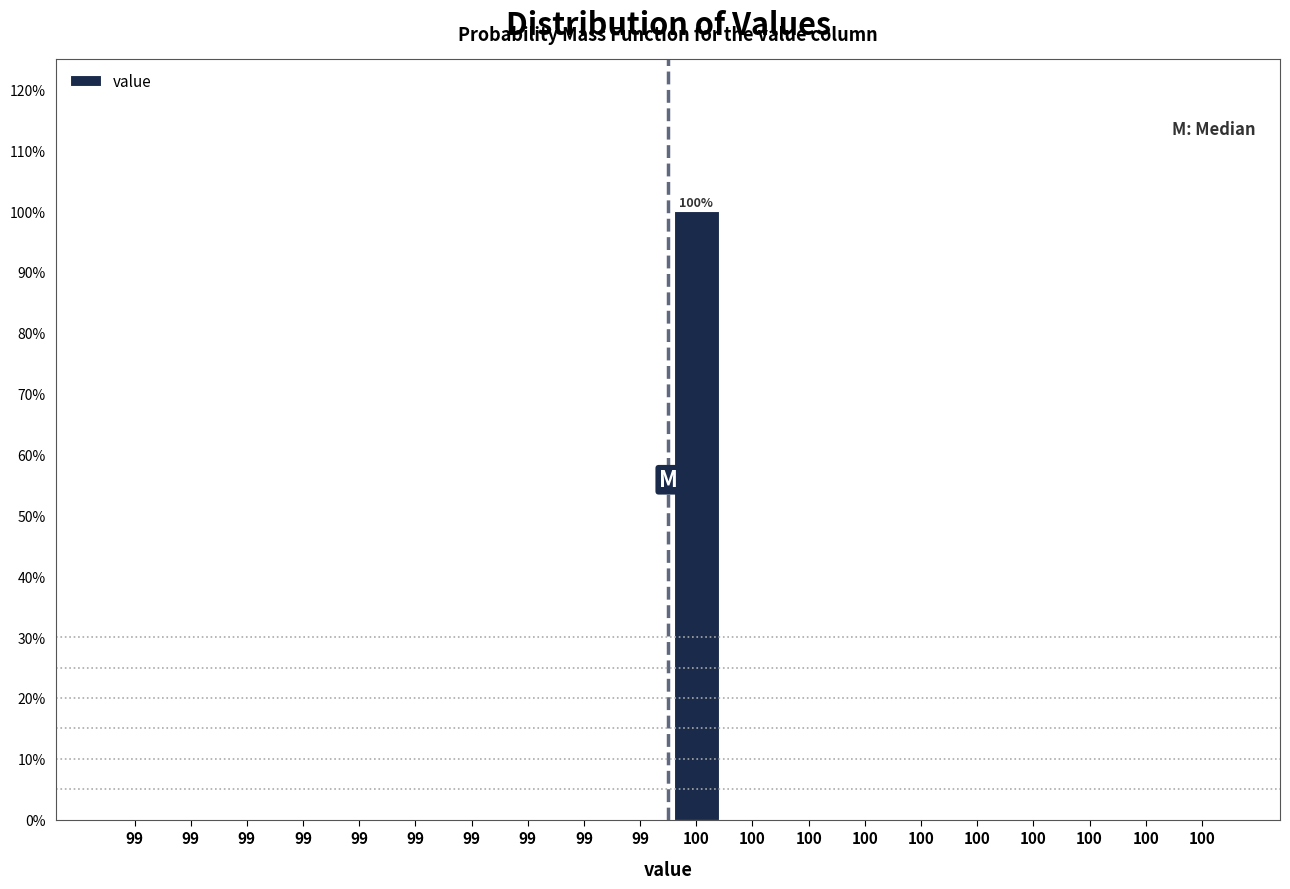

Are the bars horizontal?

No